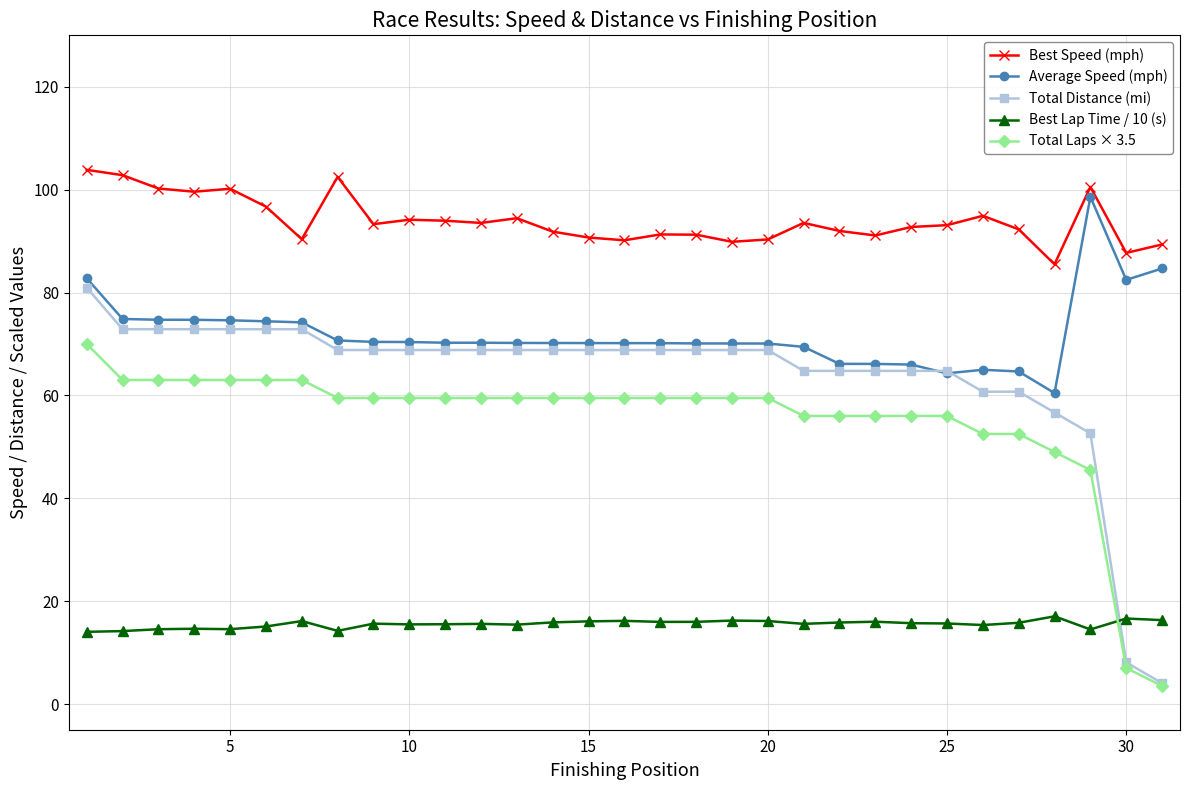

True or false: Best Lap Time / 10 (s) has more than 2 interior local peaks.

True